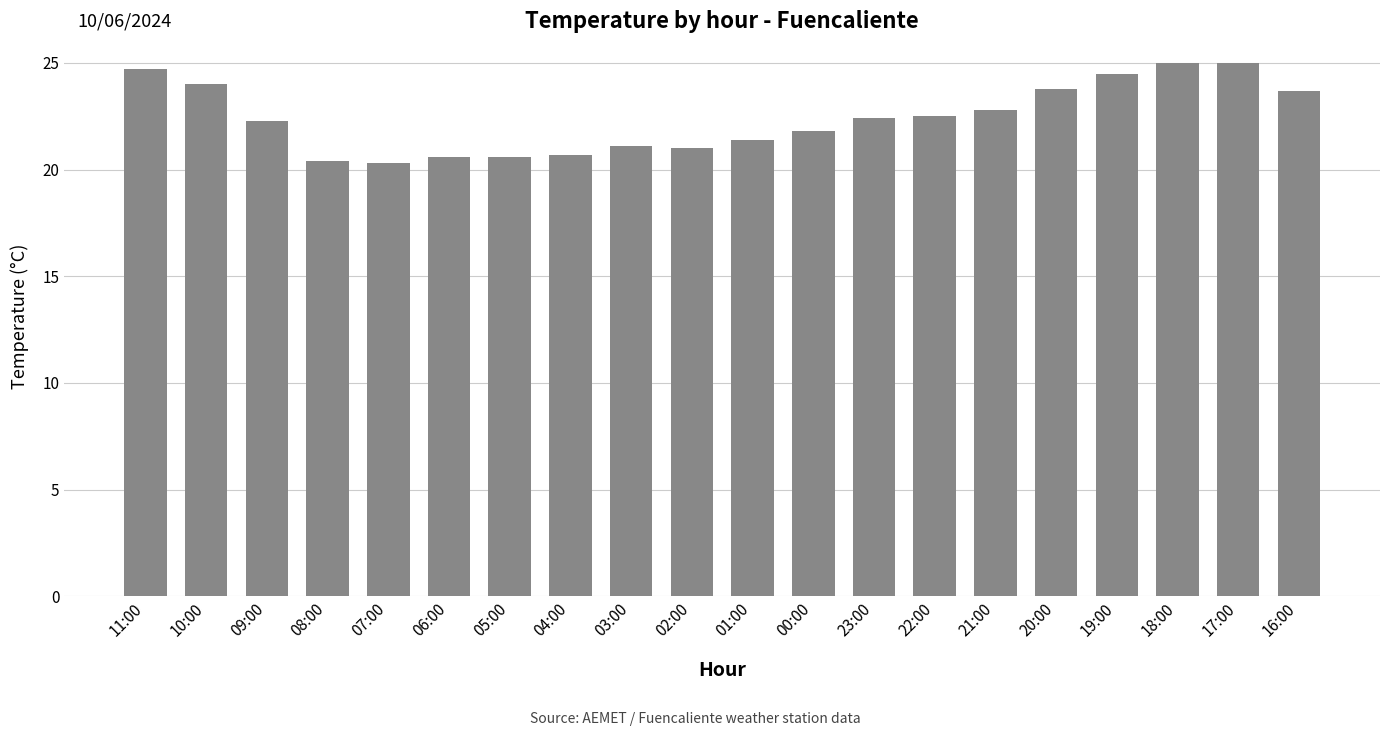

What position from the left is 17:00?

19